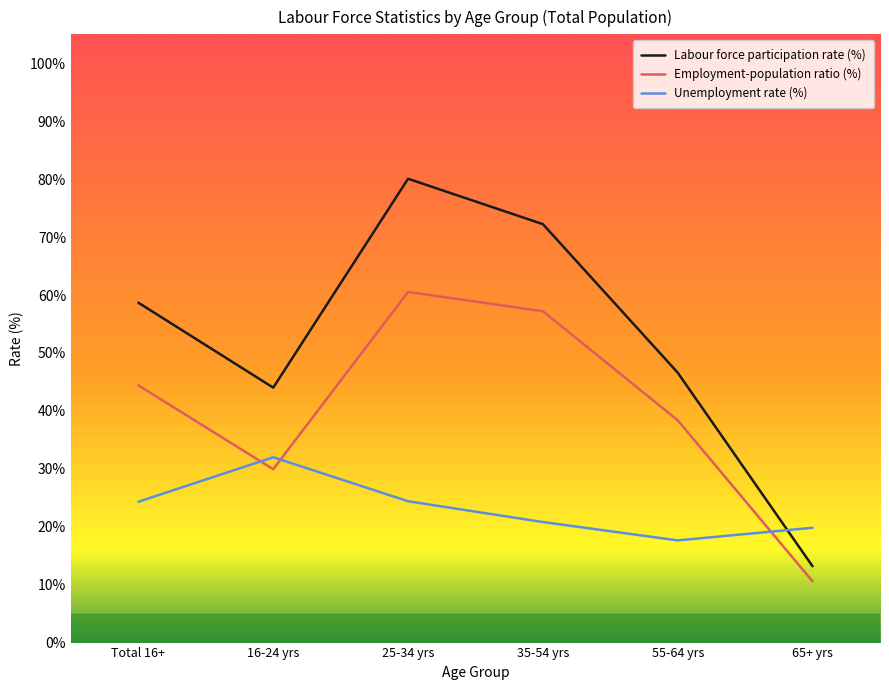

At how many categories does at least one series exceed 69?

2